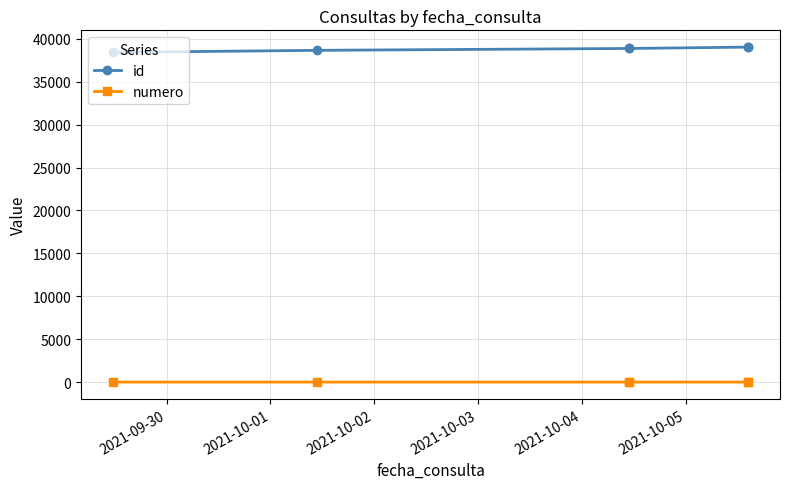

Which series has the largest total across all categories?

id